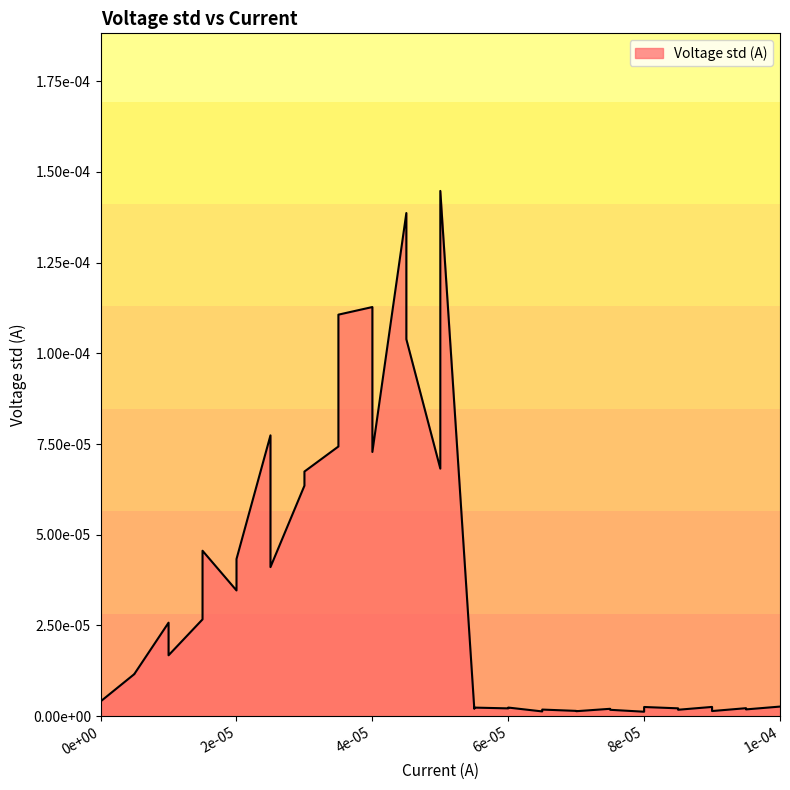

The value at 34 is 0.0. True or false?

True